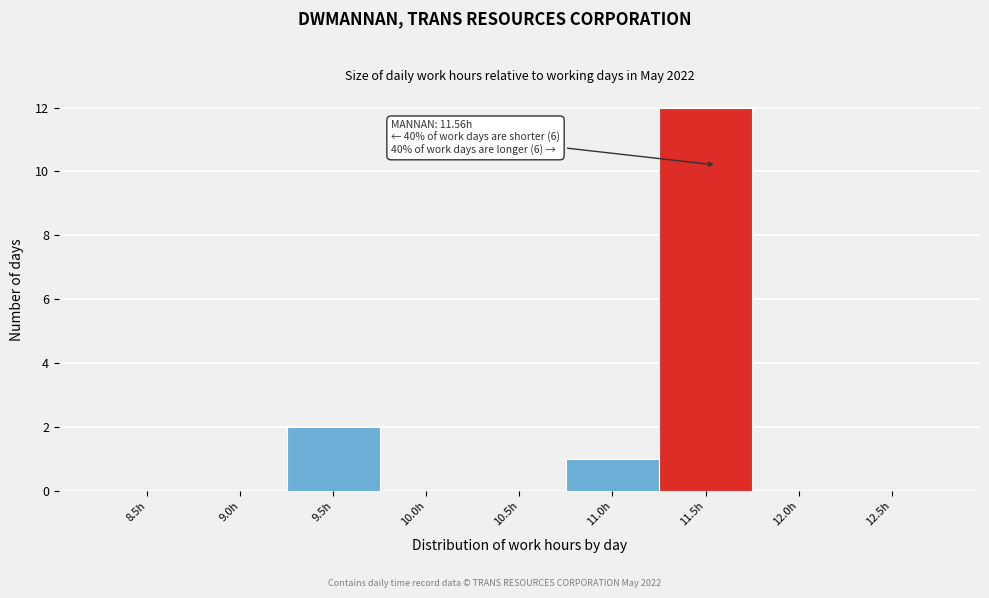

Reading right to left, transcribe all the data shown in this chart.

12.5h=0	12.0h=0	11.5h=12	11.0h=1	10.5h=0	10.0h=0	9.5h=2	9.0h=0	8.5h=0